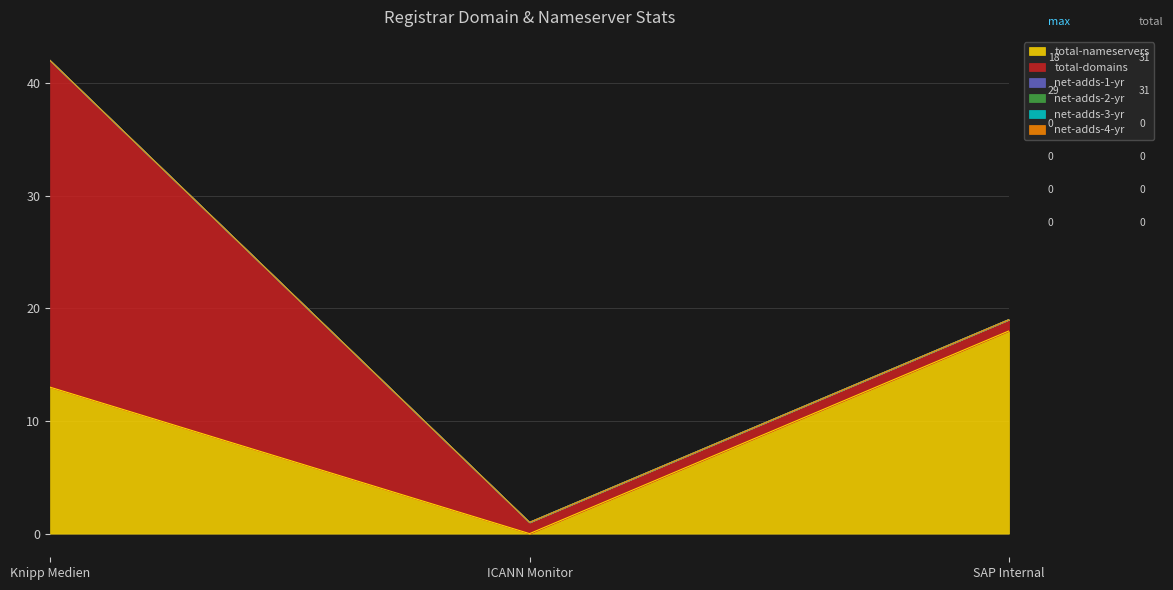

What is the label of the 3rd point from the right?

Knipp Medien